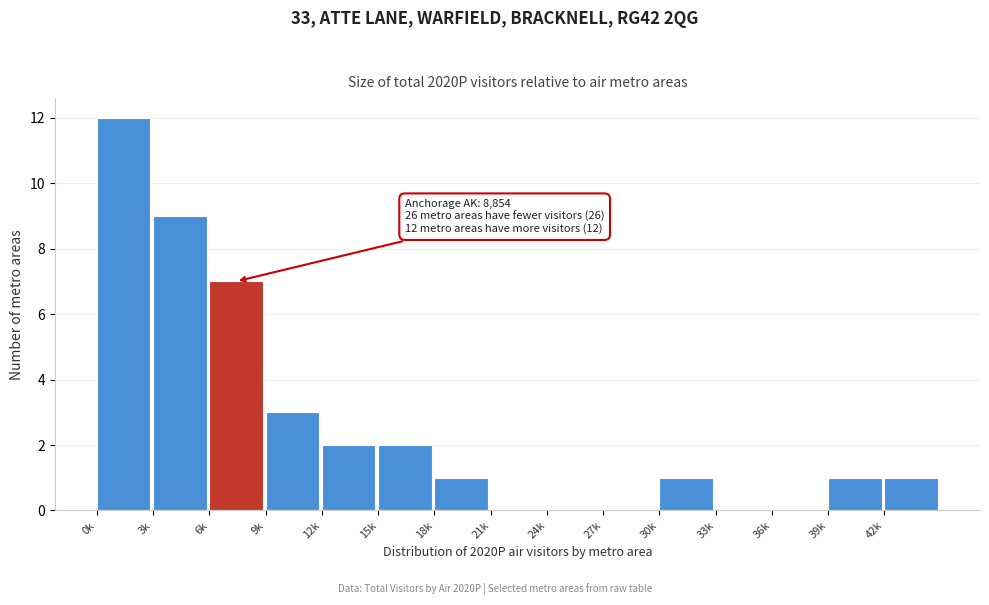

Reading right to left, list all the values displayed in this chart.

42k=1	39k=1	36k=0	33k=0	30k=1	27k=0	24k=0	21k=0	18k=1	15k=2	12k=2	9k=3	6k=7	3k=9	0k=12